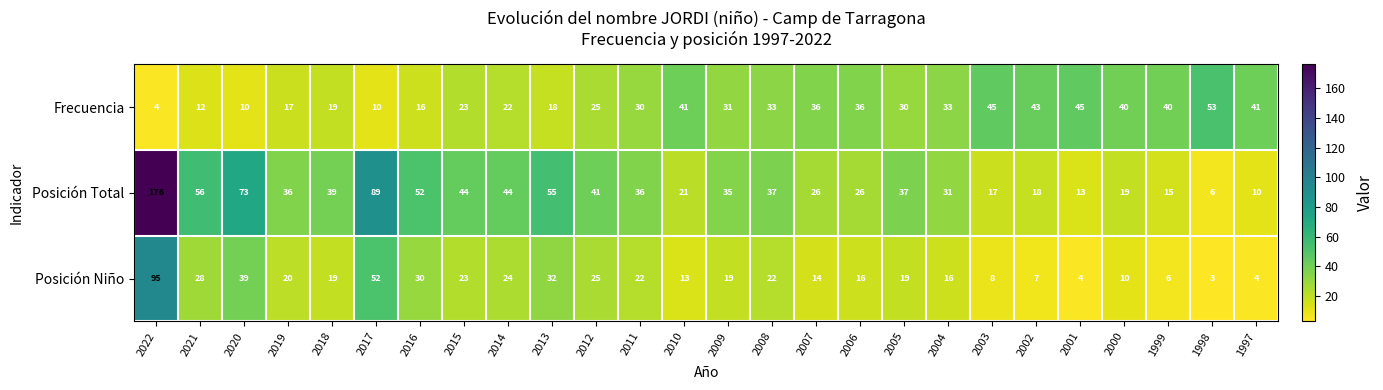

What is the lowest value of the Posición Total series?

6